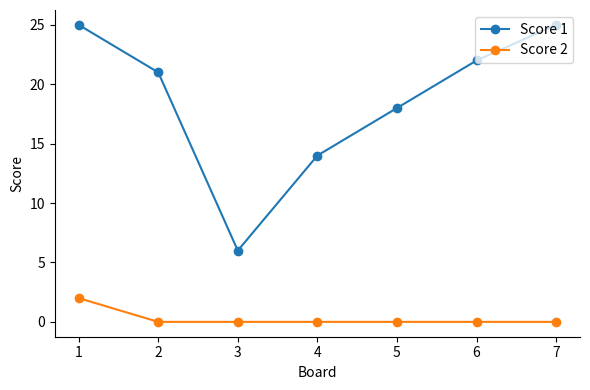

True or false: Score 2 and Score 1 intersect in this chart.

False